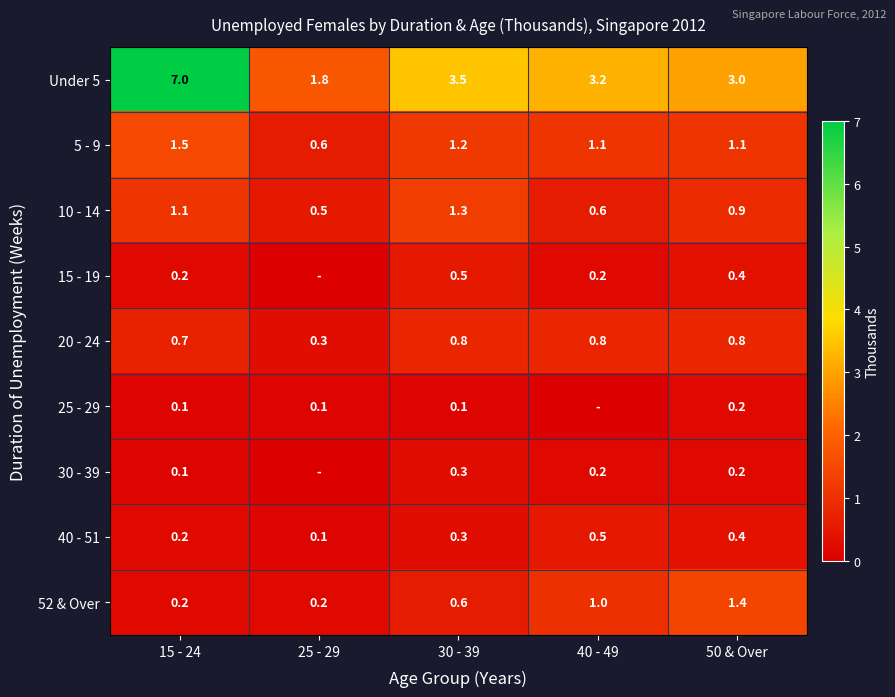

Which series changed the most between 15 - 24 and 30 - 39?

Under 5